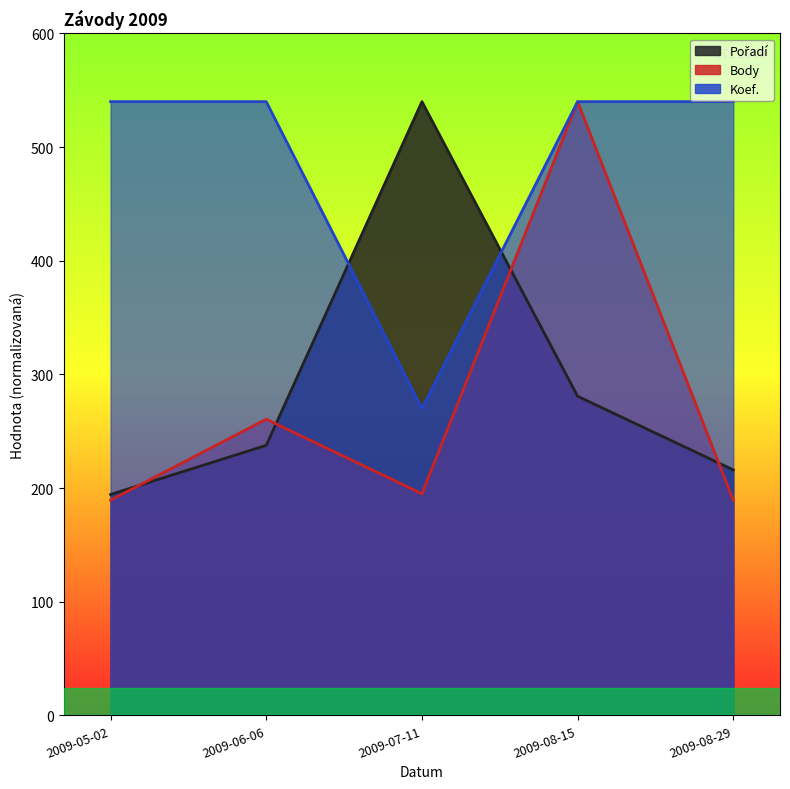

Reading left to right, list all the values displayed in this chart.

Pořadí: 2009-05-02=194.4	2009-06-06=237.6	2009-07-11=540.0	2009-08-15=280.8	2009-08-29=216.0
Body: 2009-05-02=189.4	2009-06-06=260.6	2009-07-11=195.0	2009-08-15=540.0	2009-08-29=189.4
Koef.: 2009-05-02=540.0	2009-06-06=540.0	2009-07-11=270.0	2009-08-15=540.0	2009-08-29=540.0